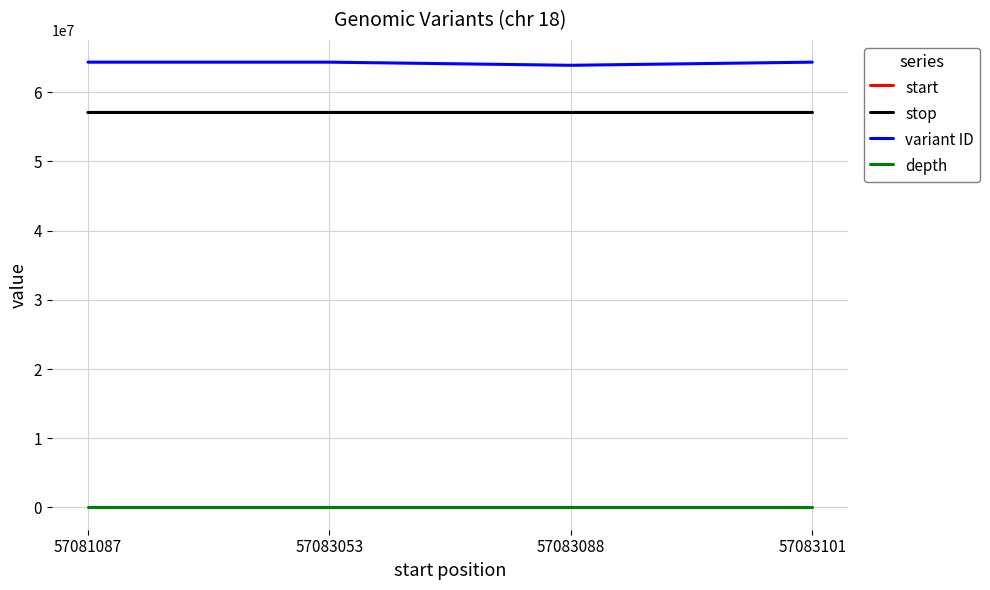

What is the maximum value shown in the chart?

64354140